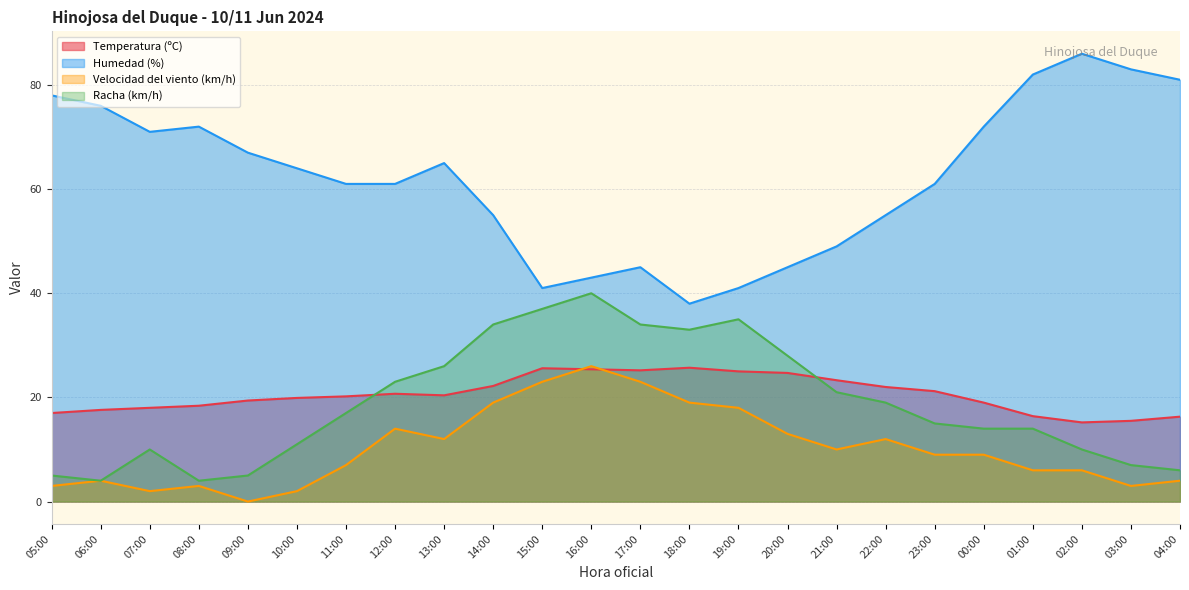

What is the highest value of the Temperatura (ºC) series?

25.7